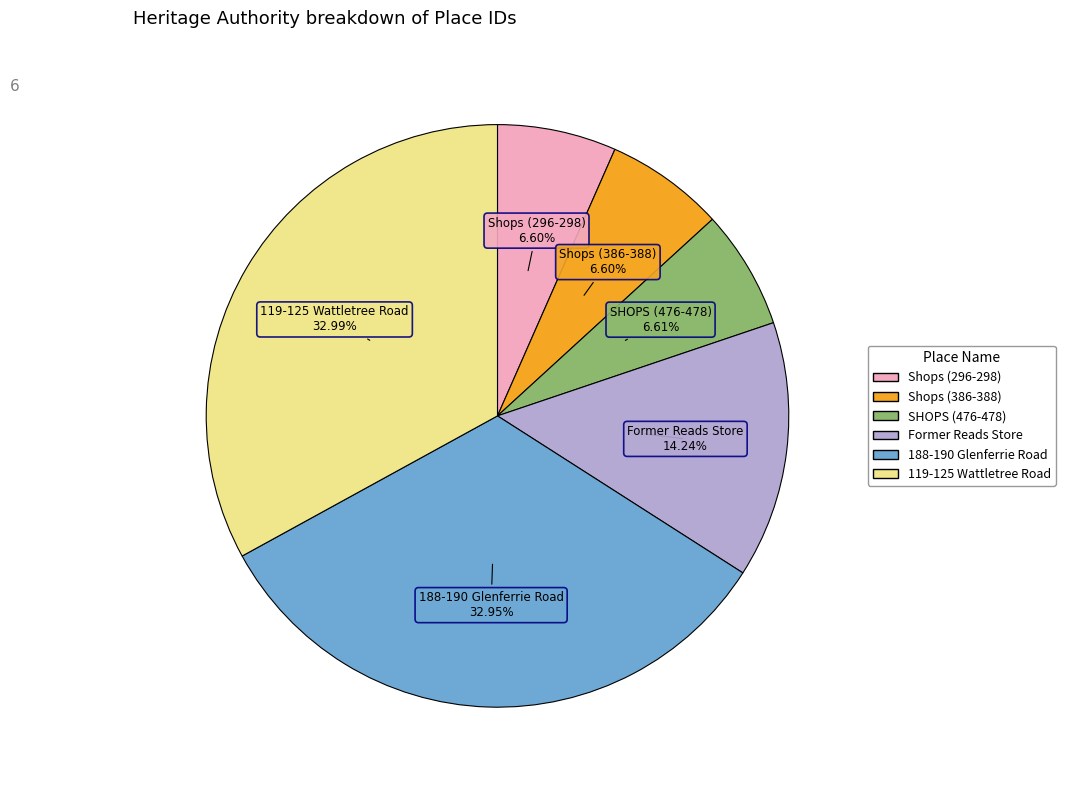

What percentage is the Shops (296-298) slice, to the nearest percent?

7%